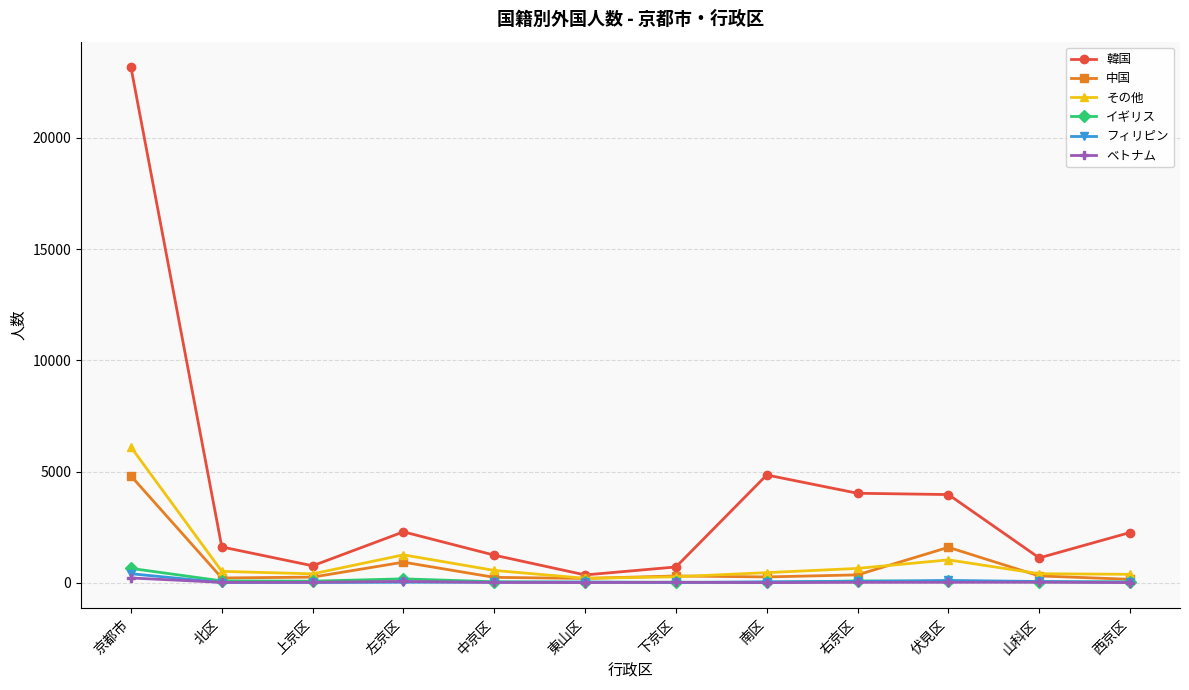

What is the approximate value of ベトナム at 西京区?

7